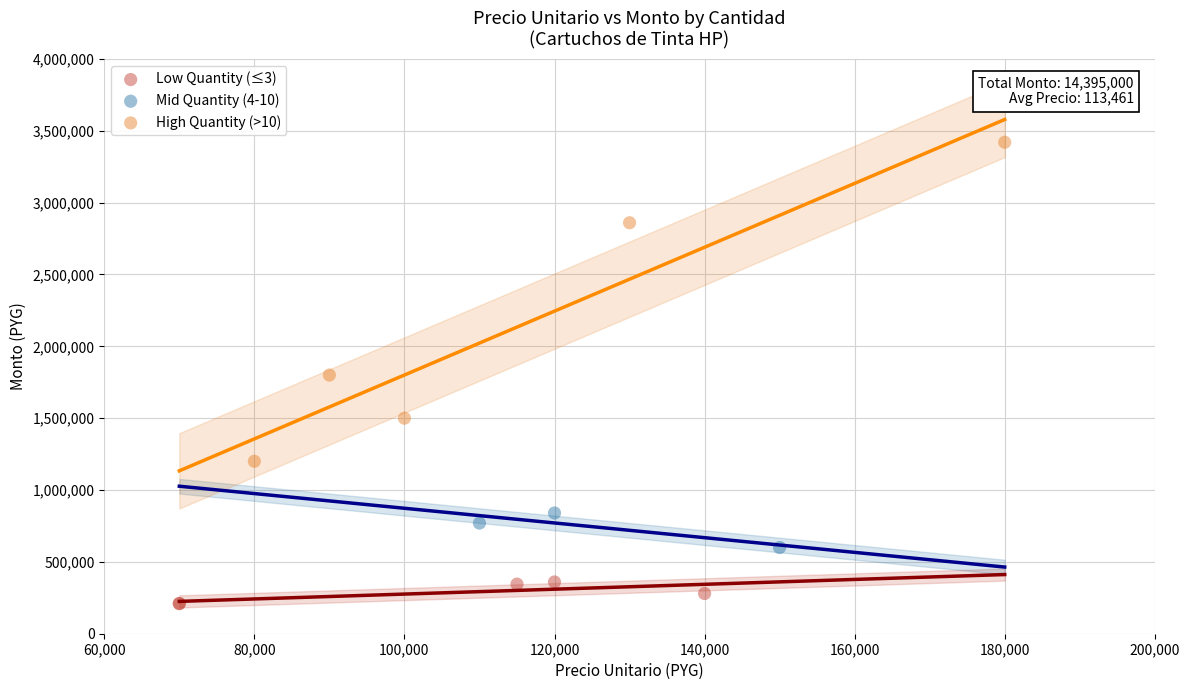

Which series contains the highest Y value?

High Quantity (>10)